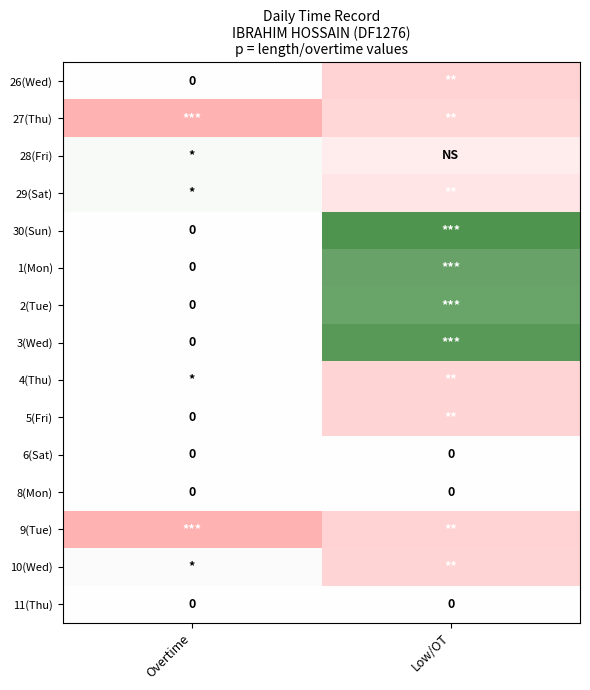

Which has a higher value, Overtime or Low/OT?

Overtime